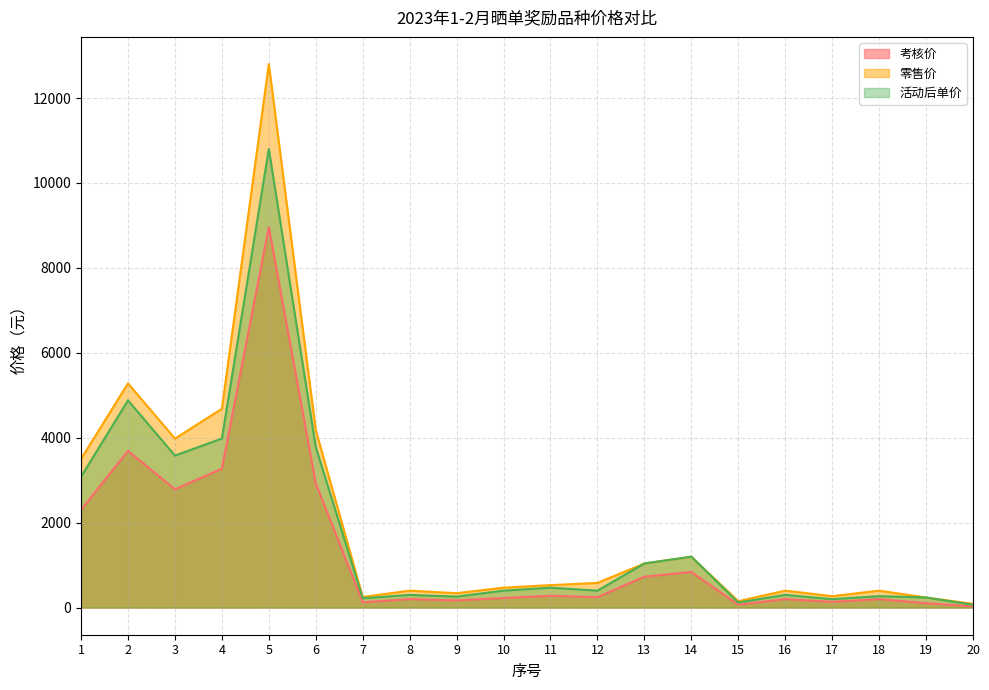

Is it true that 活动后单价 equals 1038.0 at 13?

True